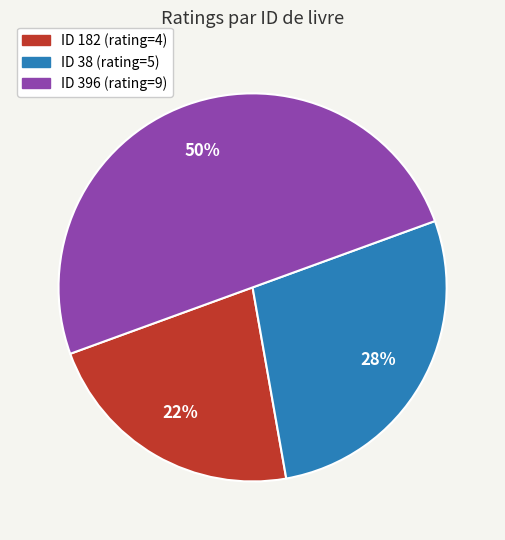

To the nearest percent, what is the difference between the largest and smallest slice percentages?

28%